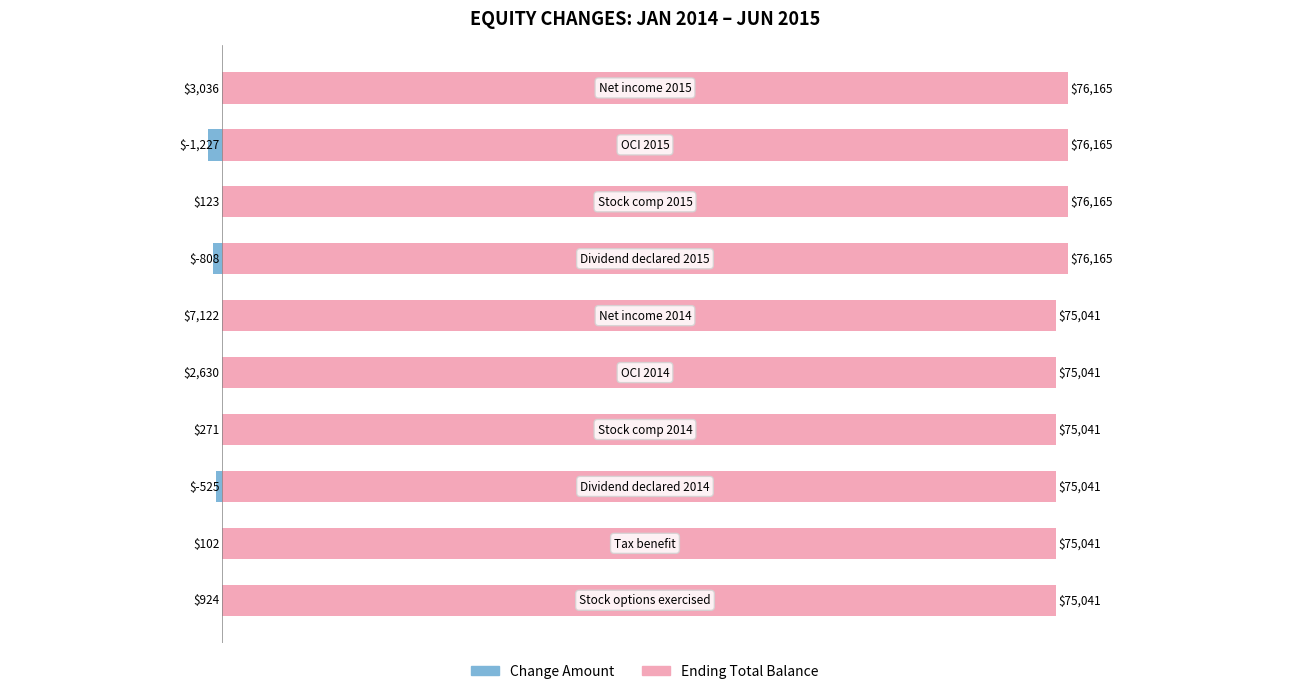

What are all the series names shown in the legend?

Change Amount, Ending Total Balance